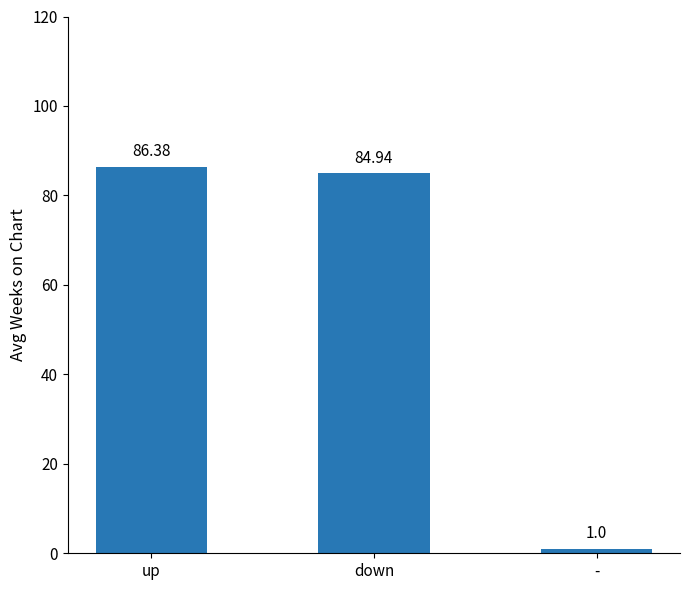

What position from the left is -?

3